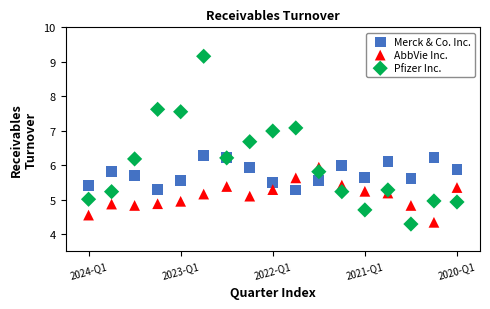

What is the X range (max minus min) for the scatter plot?

16.0